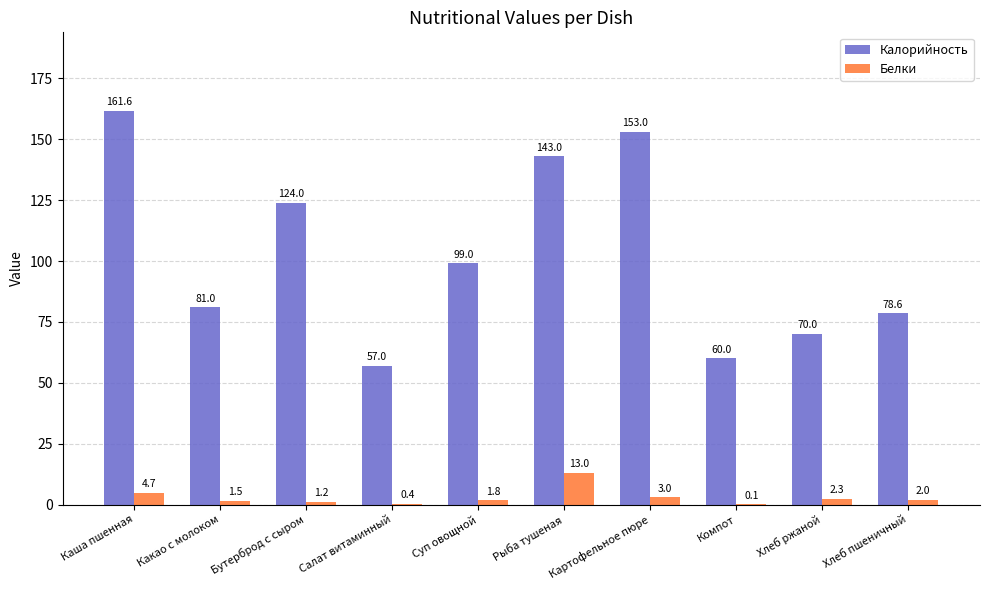

What is the total value across all series at Суп овощной?

100.8